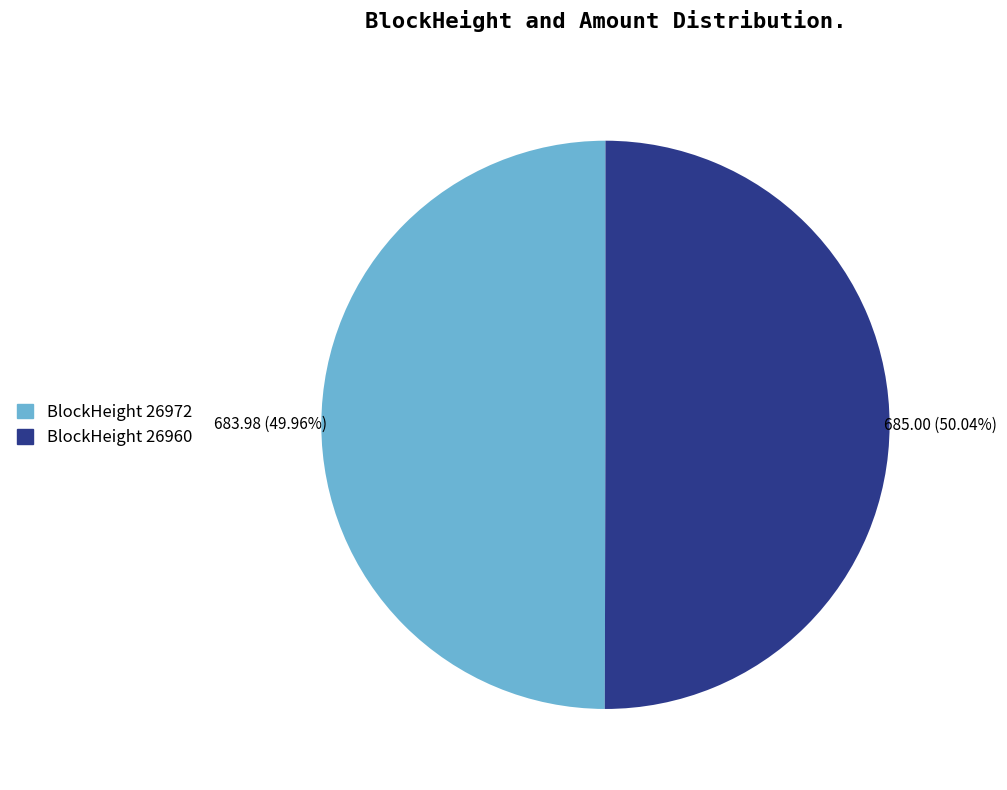

To the nearest percent, what is the average slice percentage?

50%